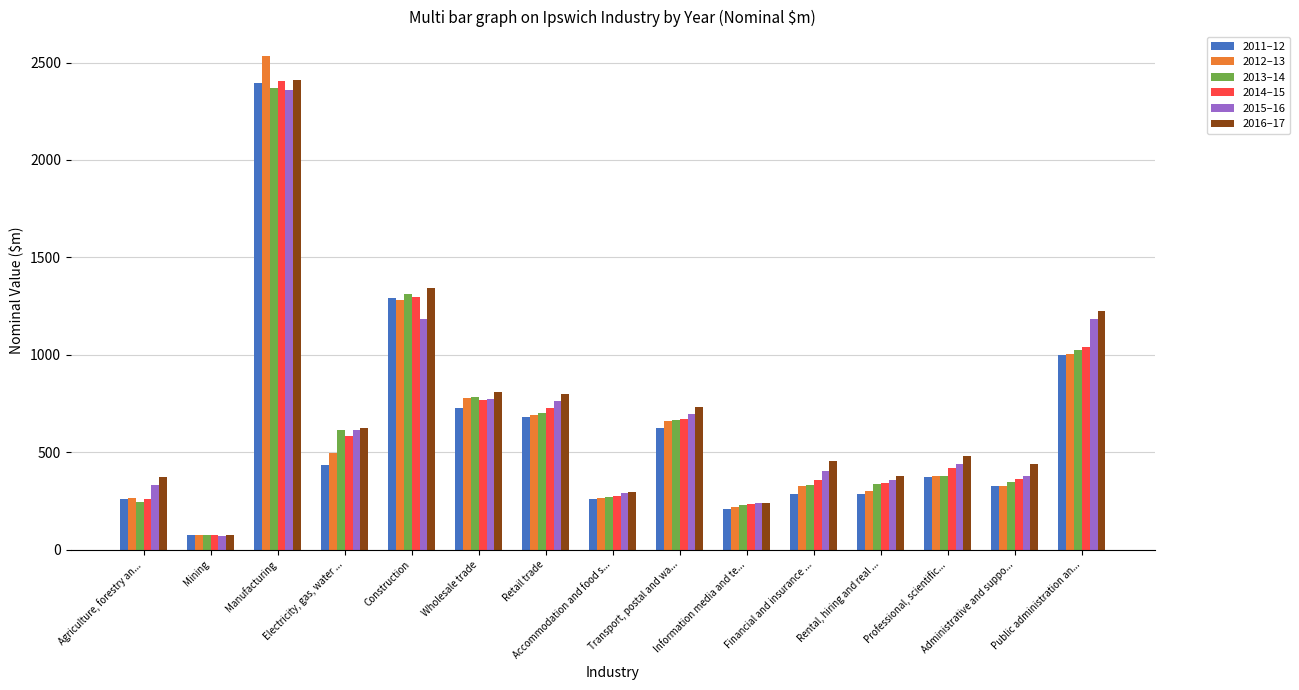

What is the difference between the highest and lowest values at Electricity, gas, water ...?

190.3